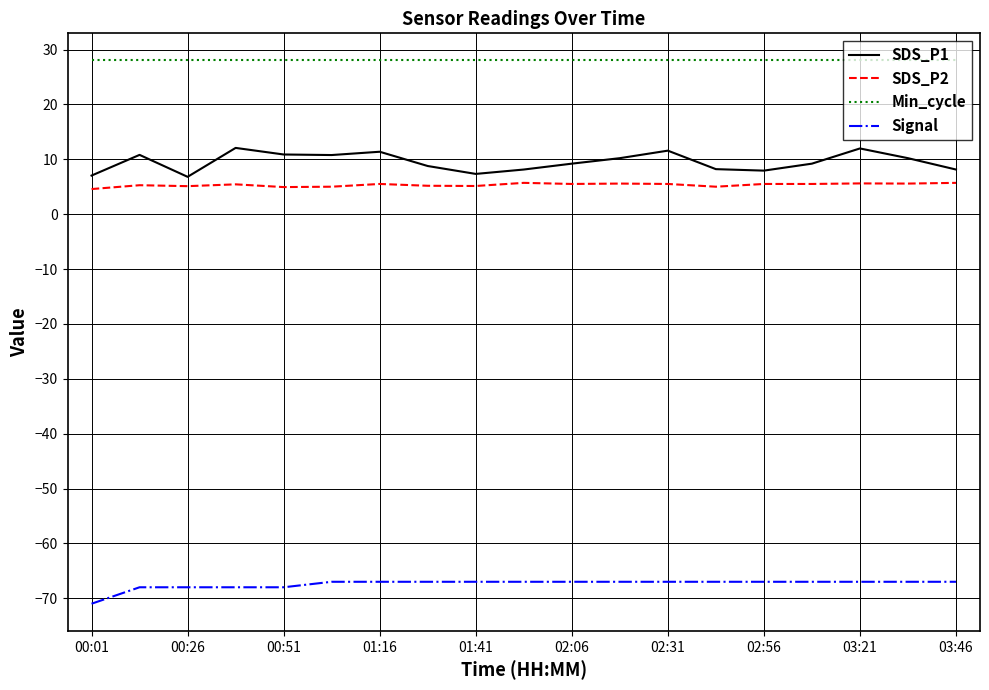

How many lines are shown in the chart?

4